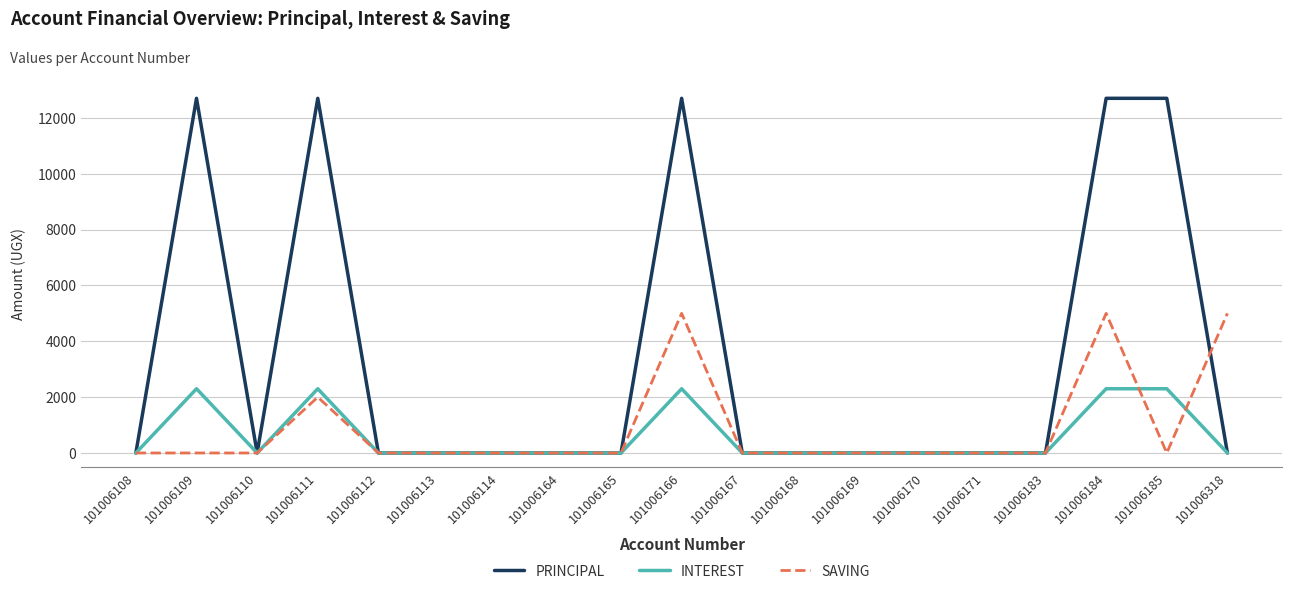

How many categories are shown in the chart?

19